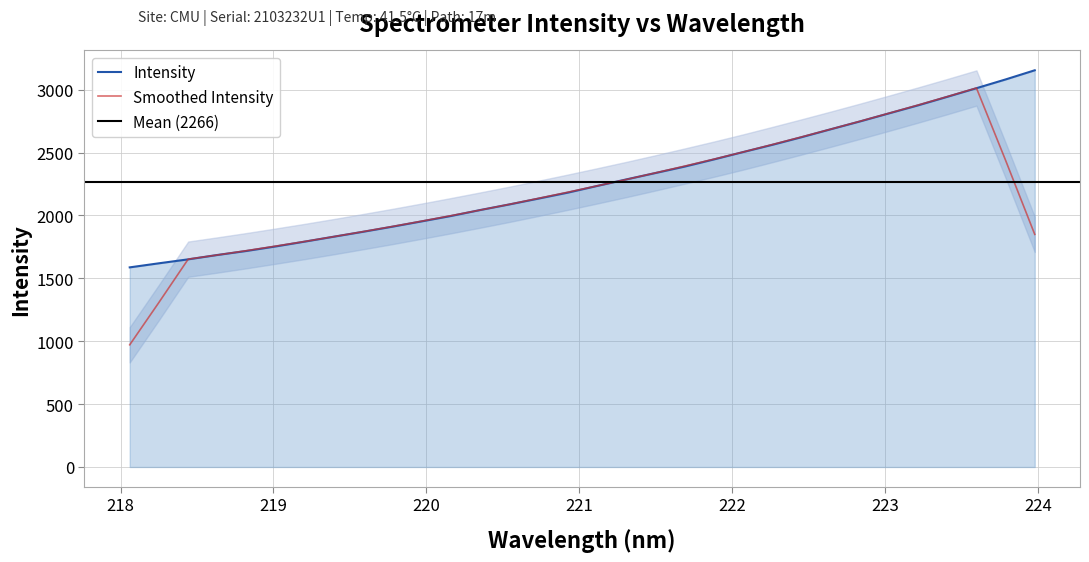

What is the minimum value shown in the chart?

1587.3